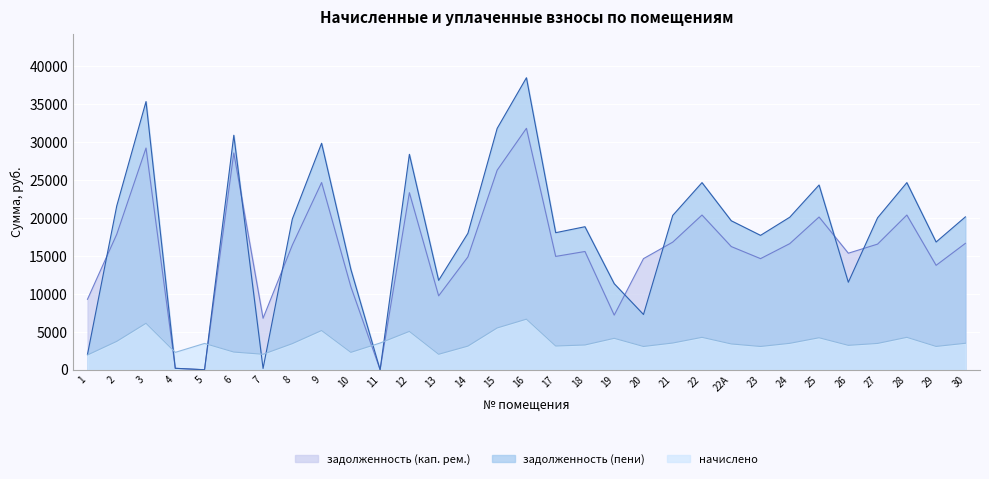

At how many categories does at least one series exceed 5961?

28